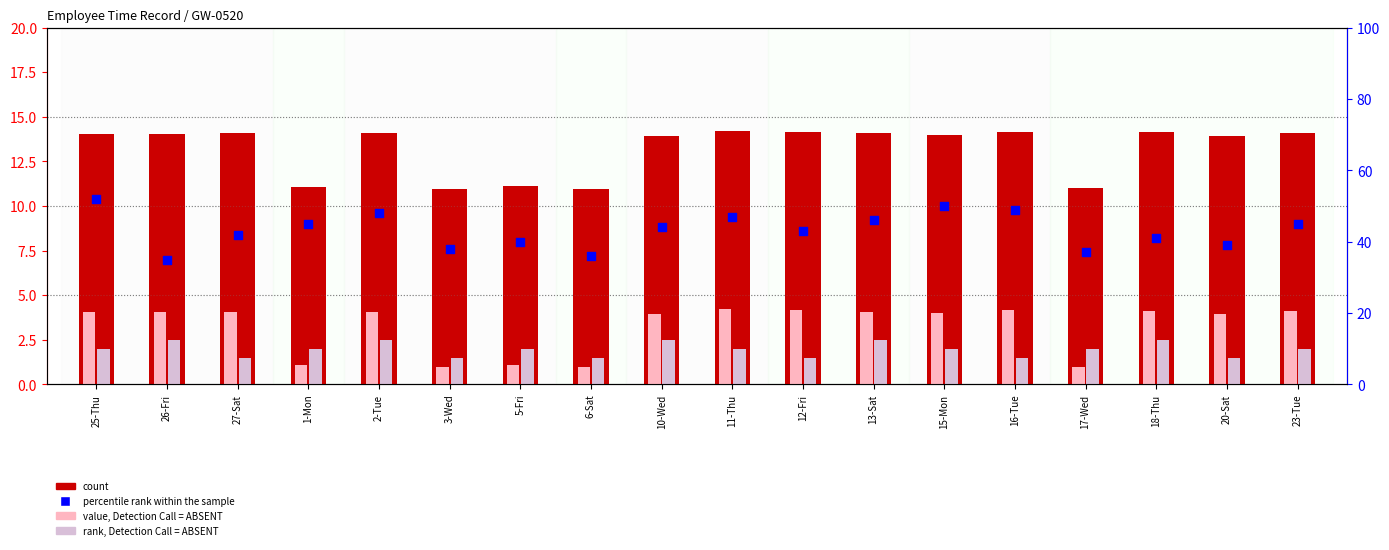

Is the value of count at 6-Sat greater than the value of percentile rank within the sample at 6-Sat?

No